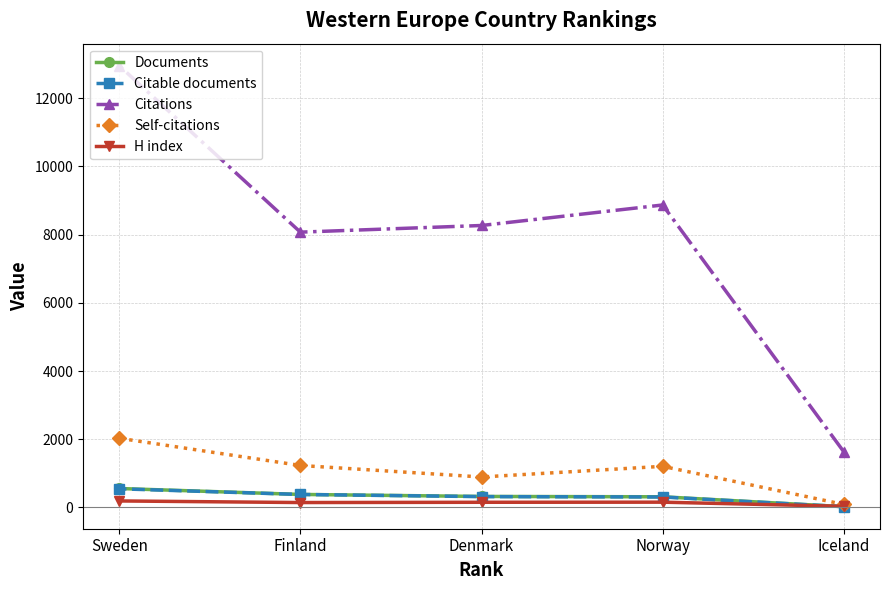

How many data points does each series have?

5